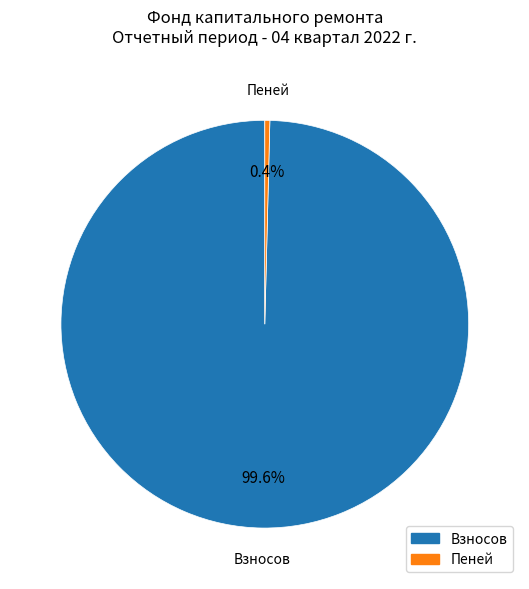

Does any single category account for the majority?

Yes